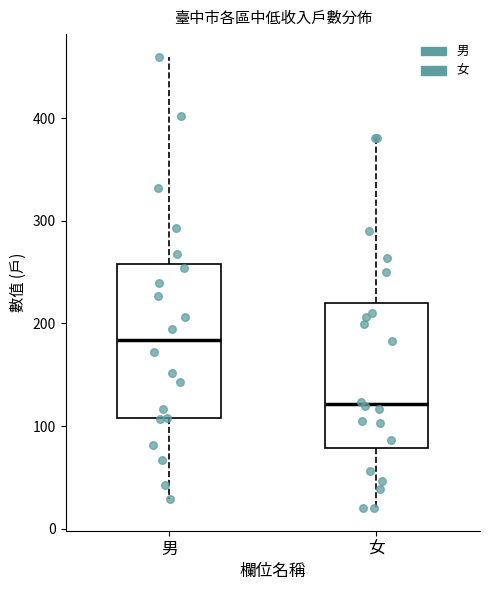

Which box's median line is the lowest?

女